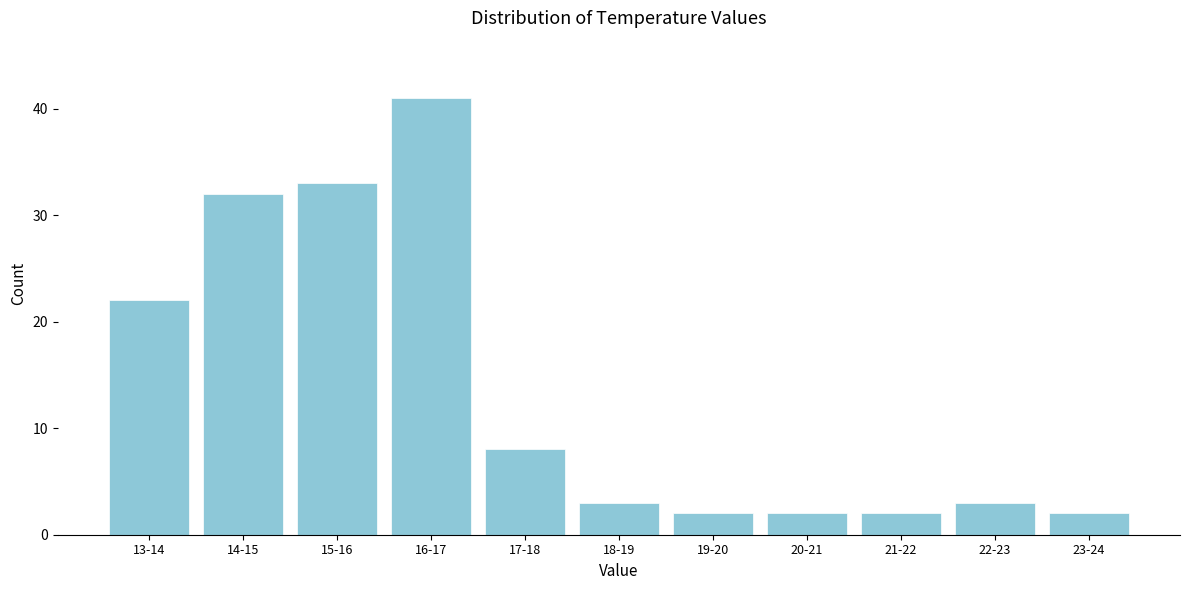

Reading left to right, extract all data points from this chart.

13-14=22	14-15=32	15-16=33	16-17=41	17-18=8	18-19=3	19-20=2	20-21=2	21-22=2	22-23=3	23-24=2